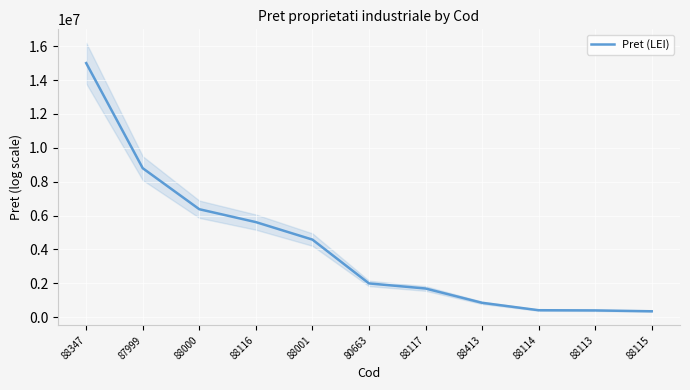

Reading left to right, list all the values displayed in this chart.

15000000.0	8795600.0	6375300.0	5614879.0	4582552.0	1996503.0	1695400.0	851765.2	413950.0	402420.0	351400.0